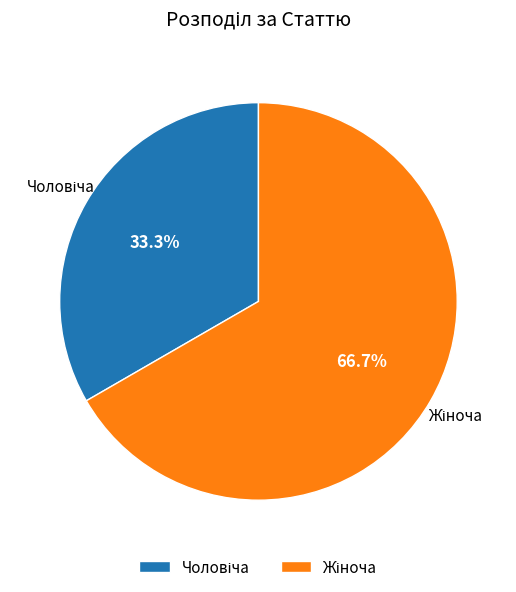

To the nearest percent, what portion does Чоловіча represent?

33%